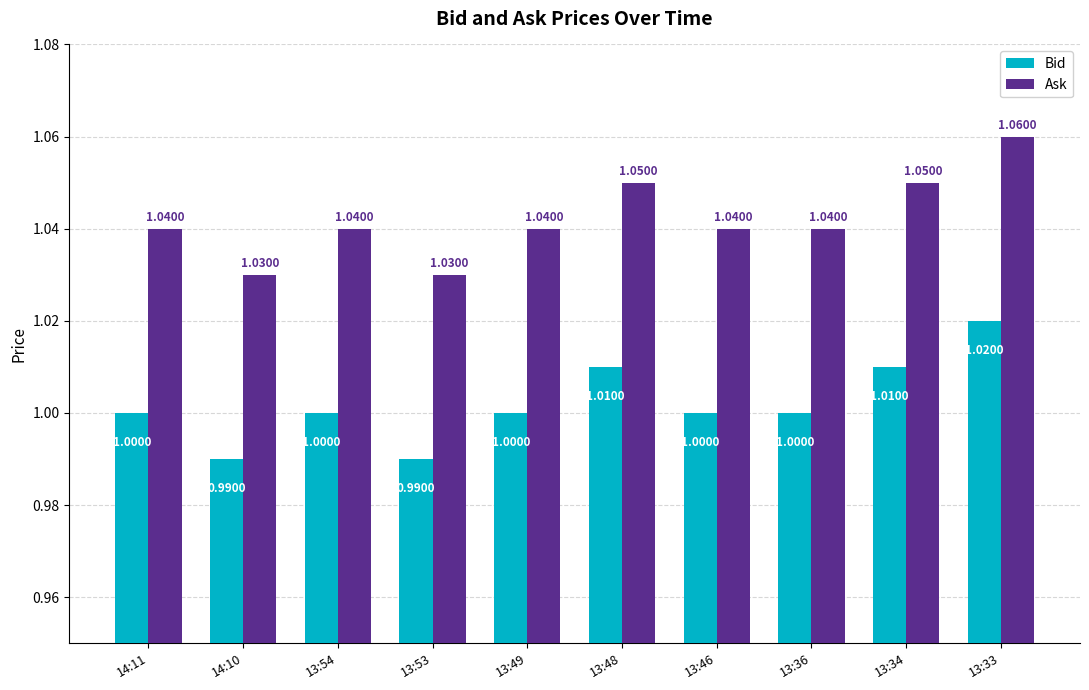

What value does the Ask series have at 13:36?

1.0